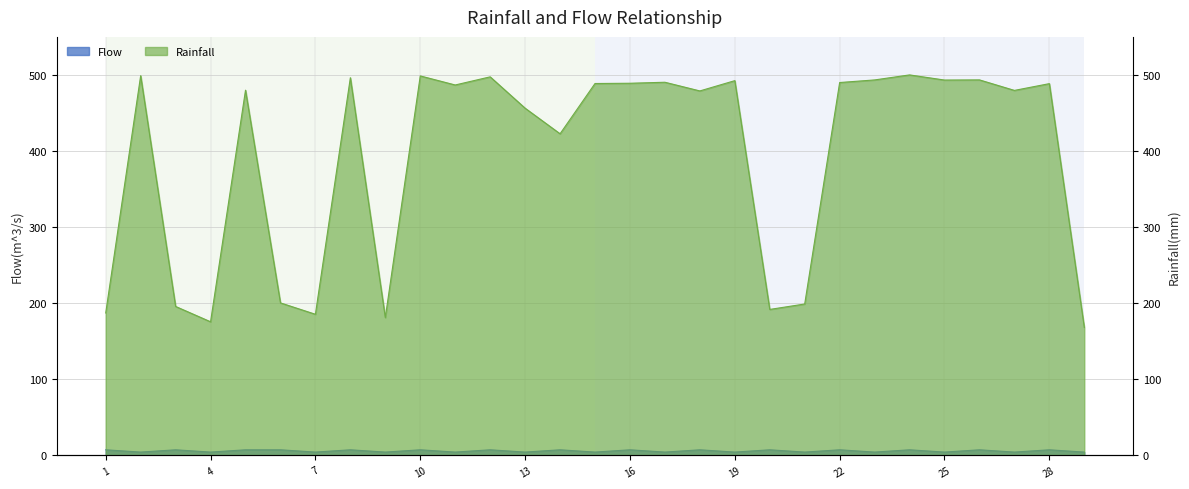

Rank the categories by Flow value from highest to lowest.

1, 3, 5, 6, 8, 10, 12, 14, 16, 18, 20, 22, 24, 26, 28, 2, 4, 7, 9, 11, 13, 15, 17, 19, 21, 23, 25, 27, 29